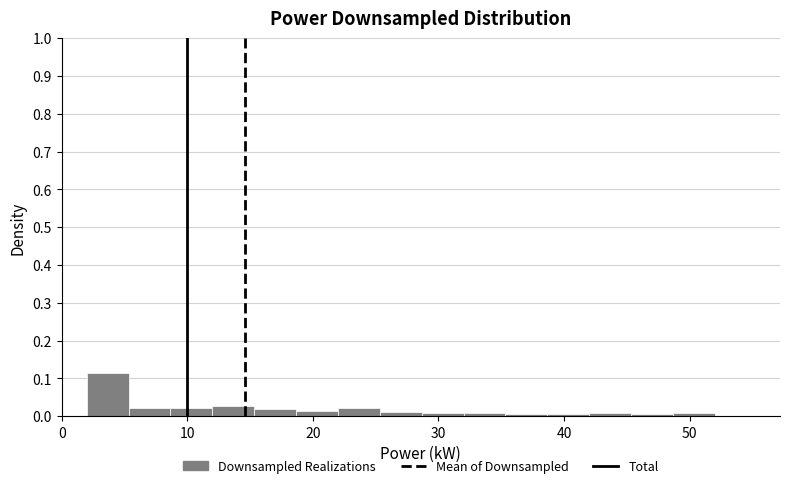

Around what value on the x-axis is the tallest bar? Give the approximate position of its centre, as read against the axis.

4